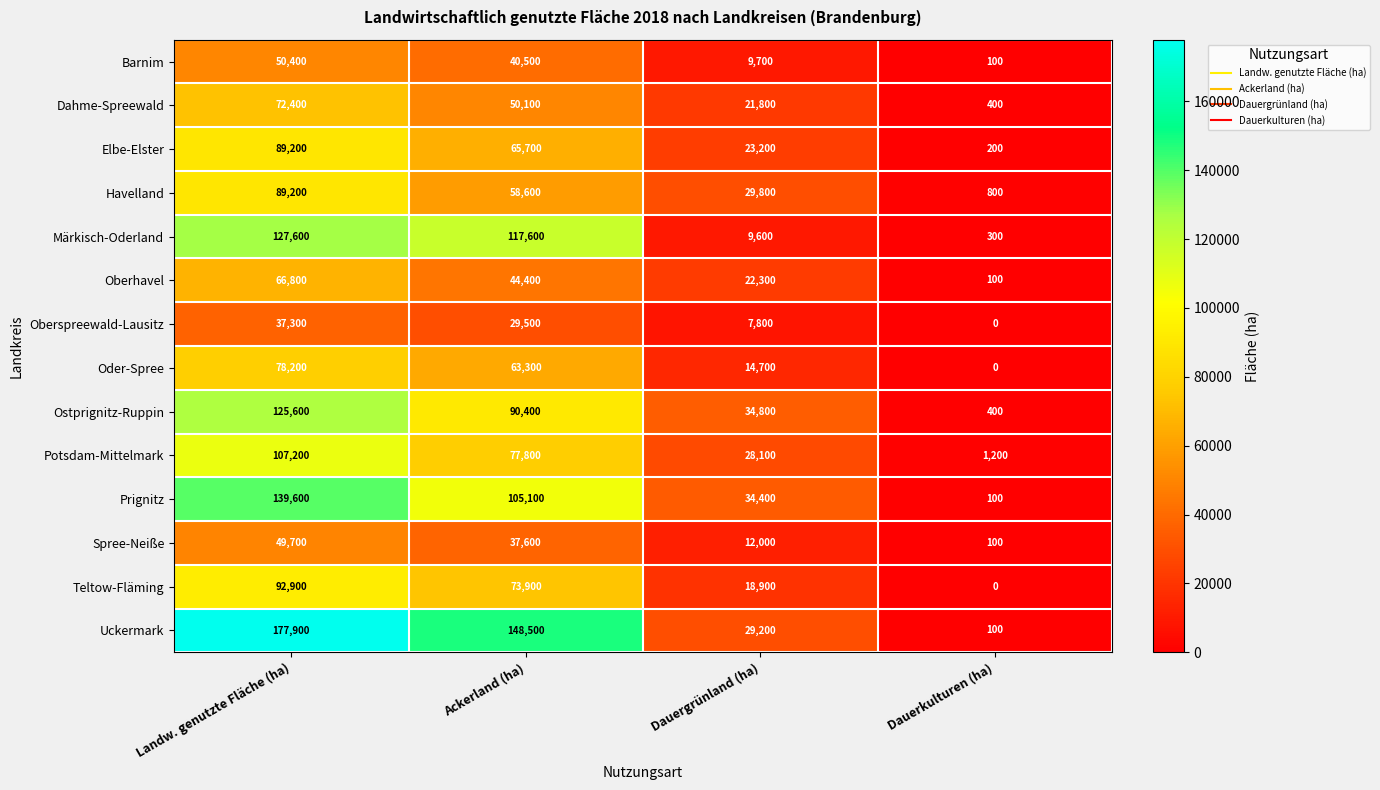

What is the sum of all Dahme-Spreewald values?

144700